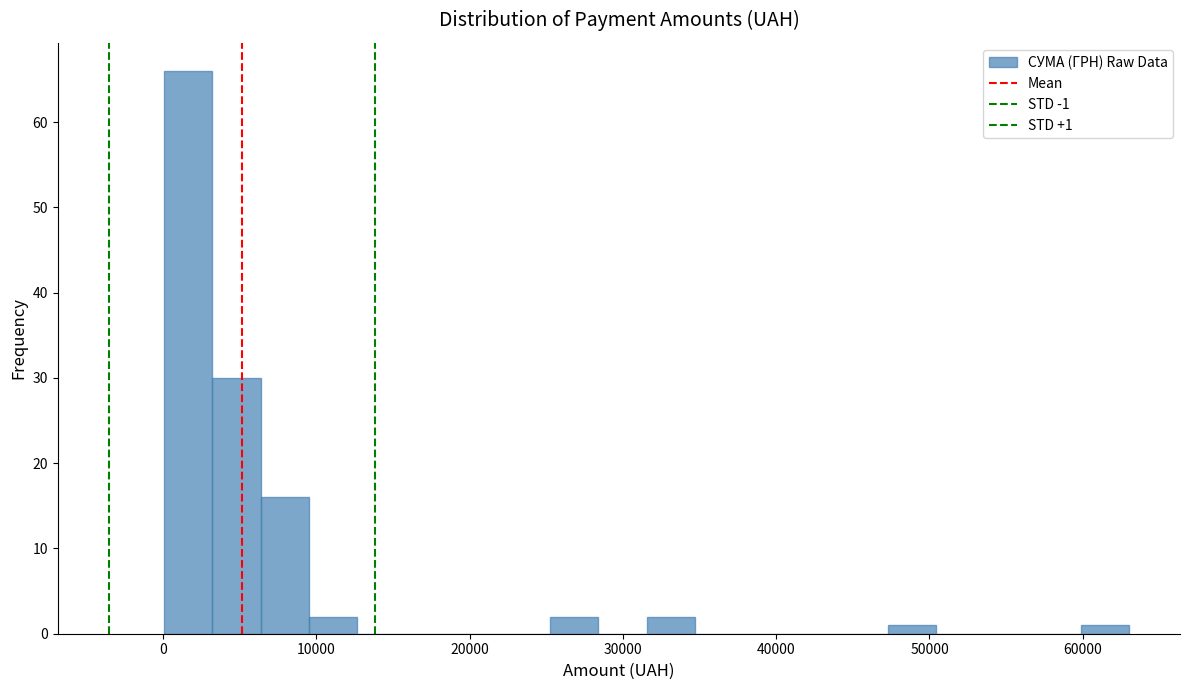

Read against the x-axis, roughly where is the centre of the tallest bar?

2000